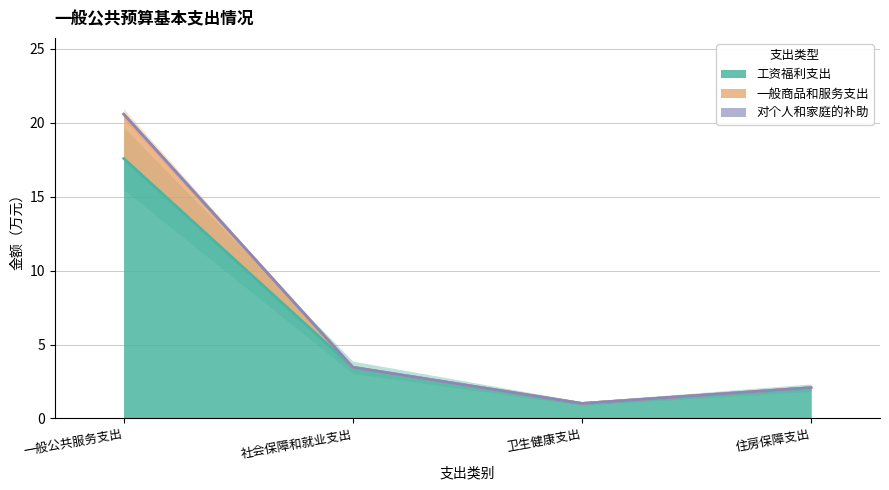

At which category does 工资福利支出 reach its first local valley?

卫生健康支出